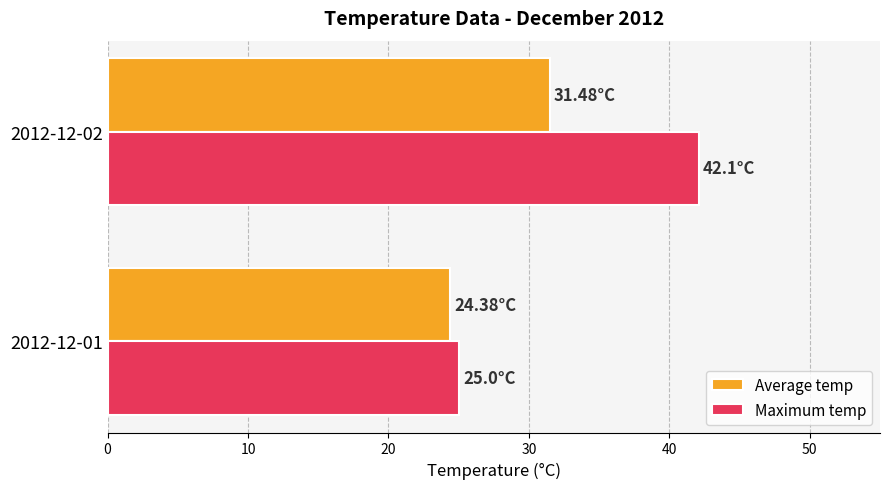

Which series has the largest total across all categories?

Maximum temp